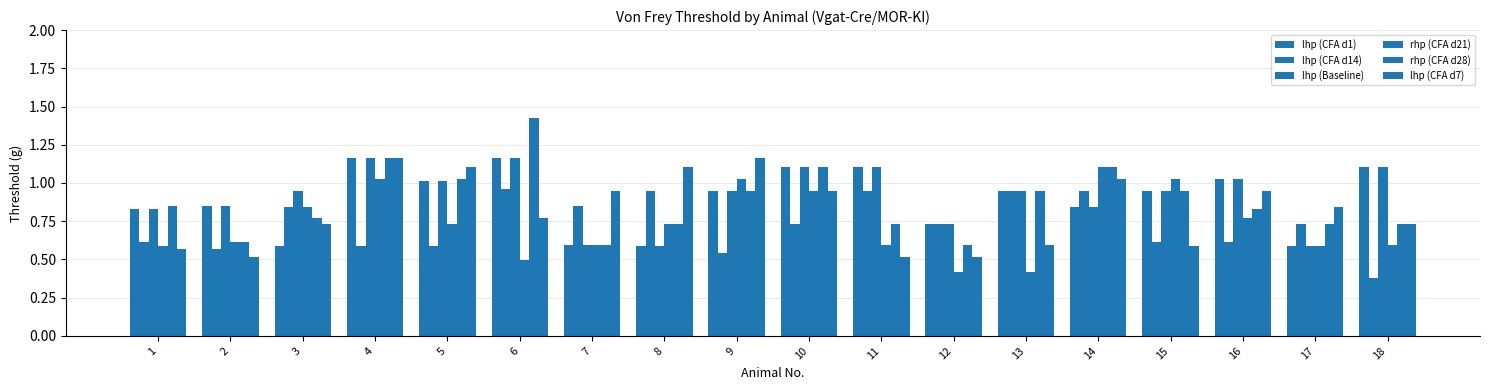

Which series changed the most between 9 and 14?

lhp (CFA d14)